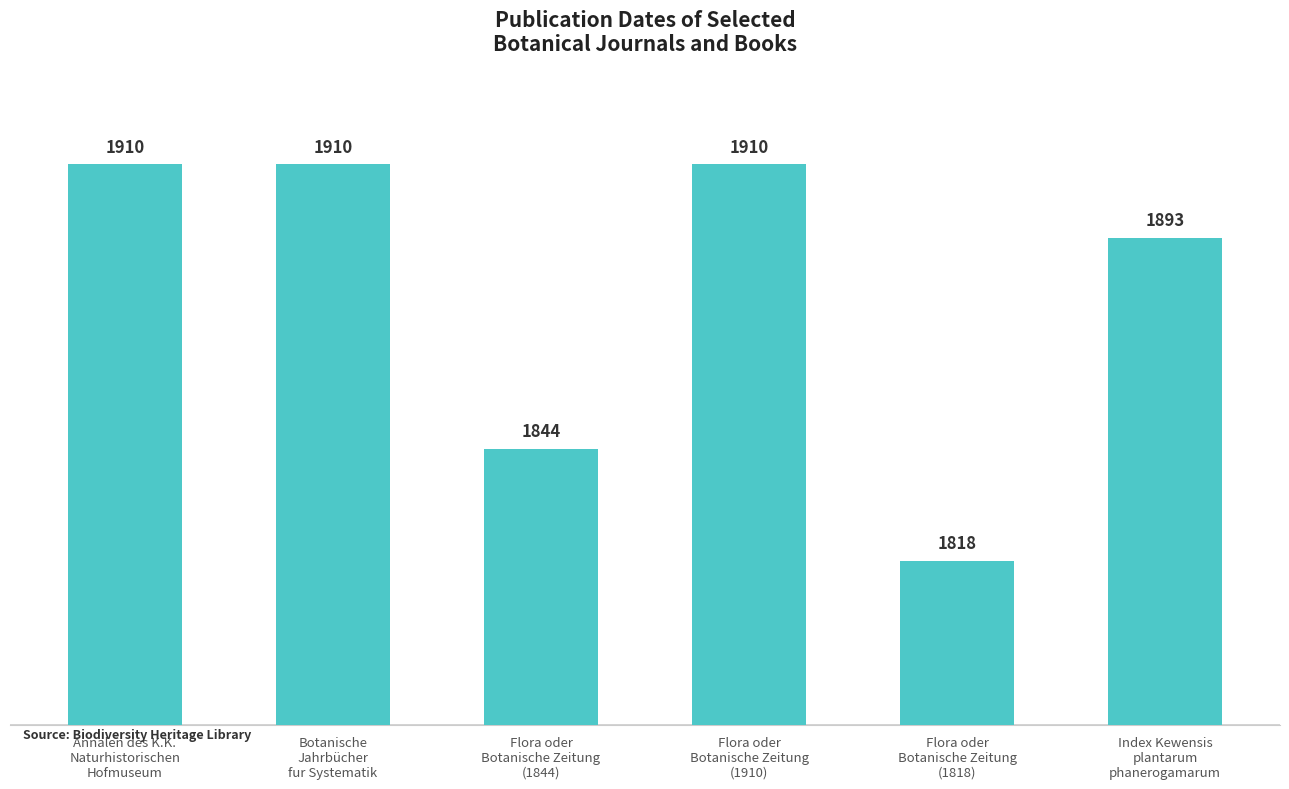

Reading left to right, extract all data points from this chart.

1910	1910	1844	1910	1818	1893